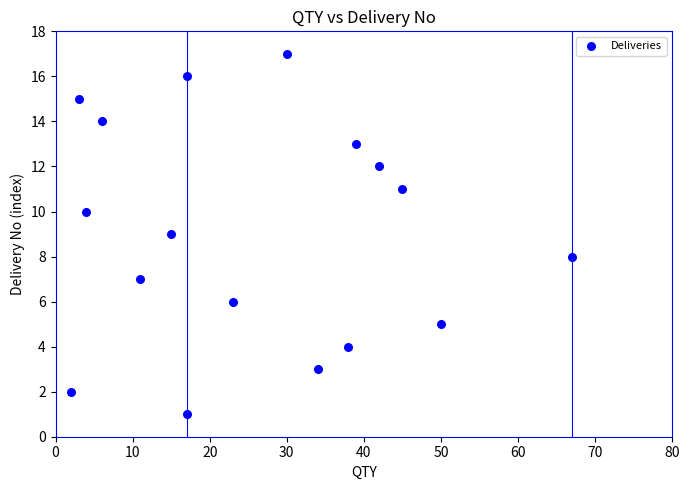

What is the range of X values (max minus min)?

65